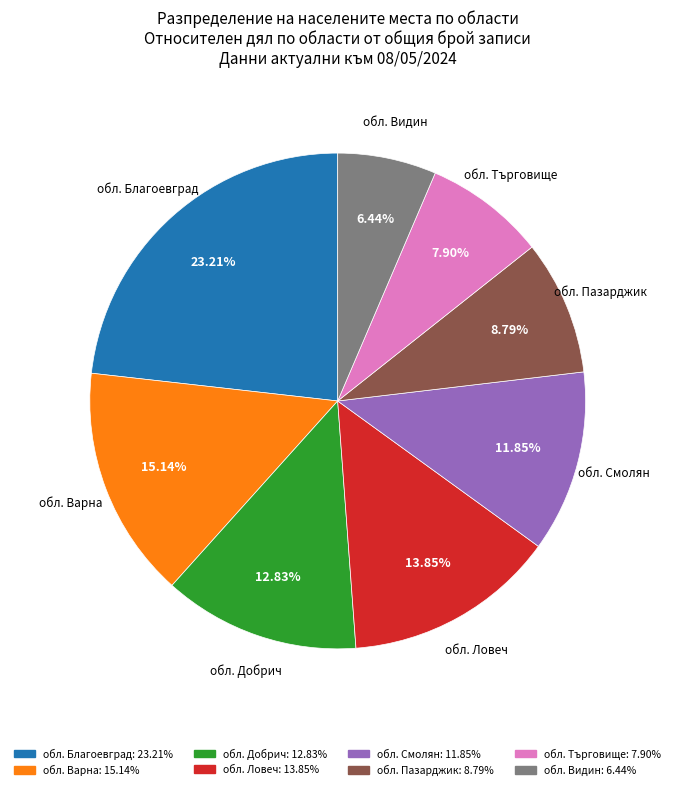

Does any single category account for the majority?

No